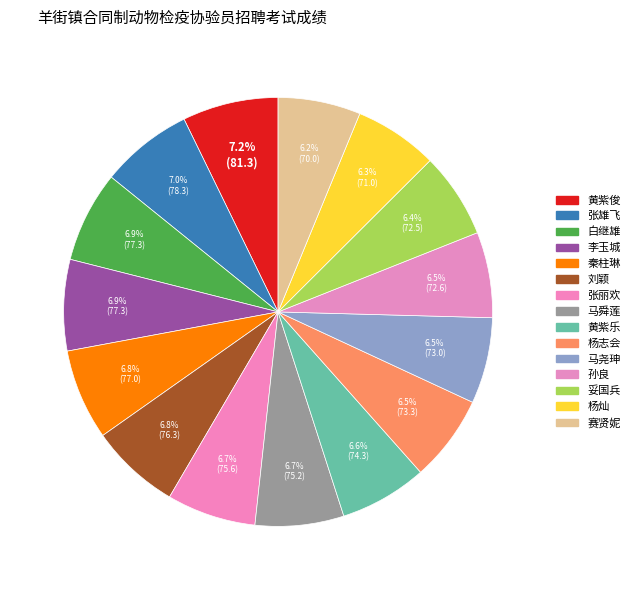

How much of the chart is everything except 黄紫乐?

93.4%